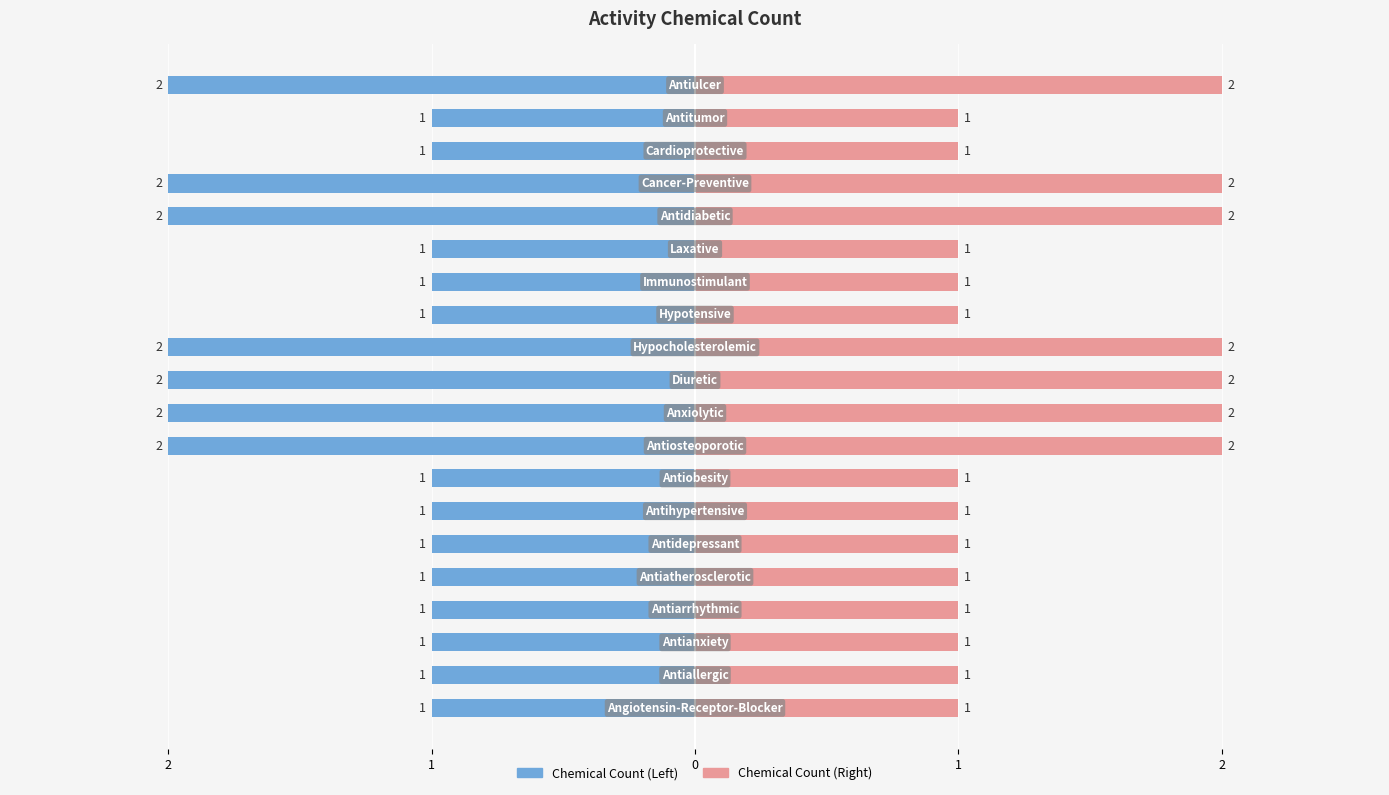

What is the value of the 9th bar from the left?

2